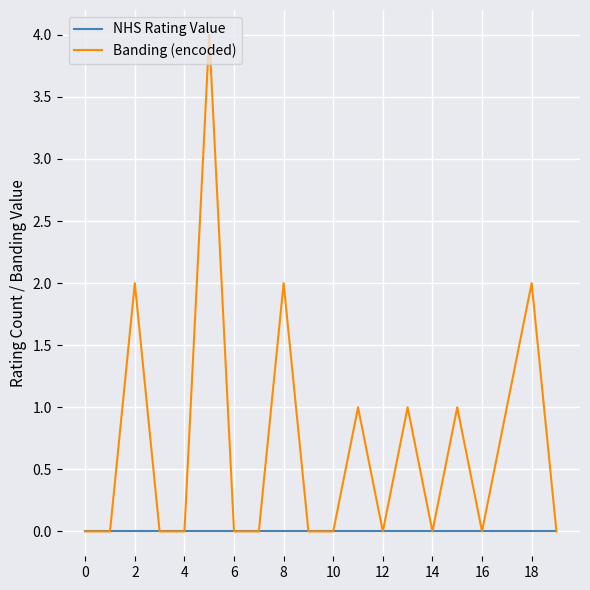

Which series has the largest total across all categories?

Banding (encoded)